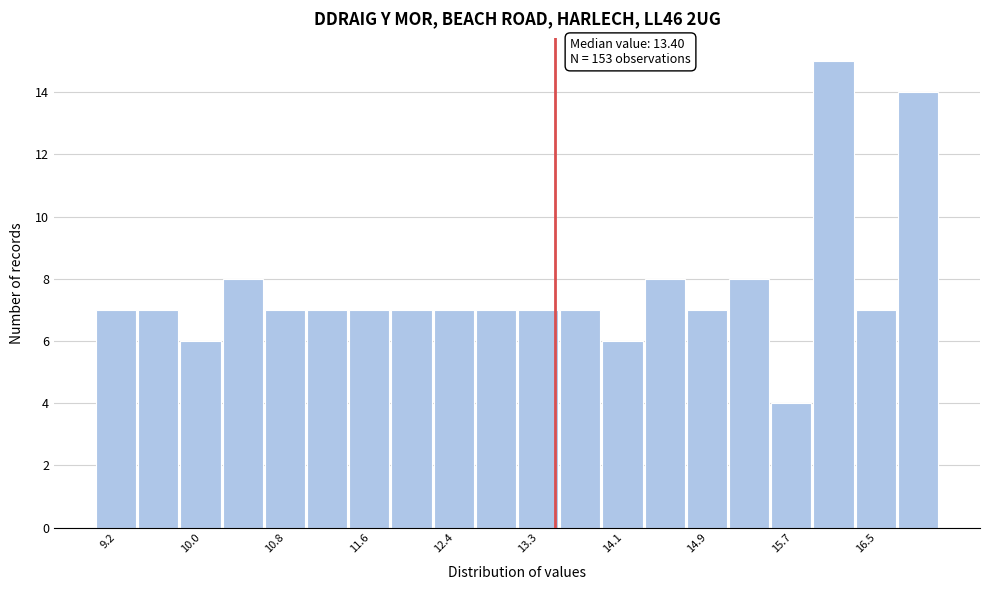

Over which range of the x-axis is the bar tallest?

15.9 to 16.3